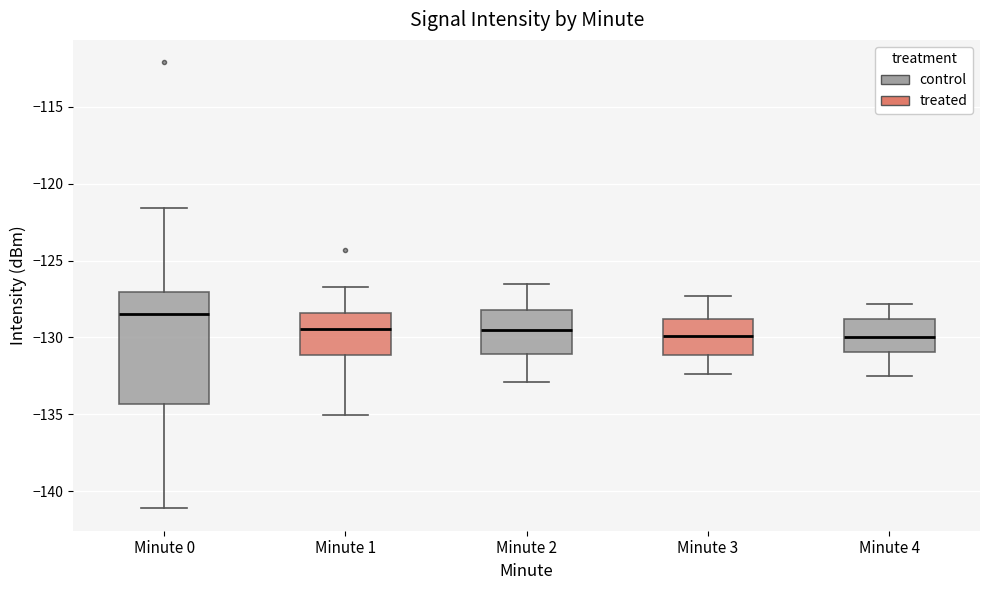

Reading left to right, read every box against the y-axis: the position of its median line, the range the box covers, and the ends of its whiskers. The values are not printed on the chart, so give them approximately, as read against the axis.

Minute 0: median -128.5, box -134.5 to -127.0, whiskers -141.0 to -121.5
Minute 1: median -129.5, box -131.0 to -128.5, whiskers -135.0 to -126.5
Minute 2: median -129.5, box -131.0 to -128.0, whiskers -133.0 to -126.5
Minute 3: median -130.0, box -131.0 to -129.0, whiskers -132.5 to -127.5
Minute 4: median -130.0, box -131.0 to -129.0, whiskers -132.5 to -128.0